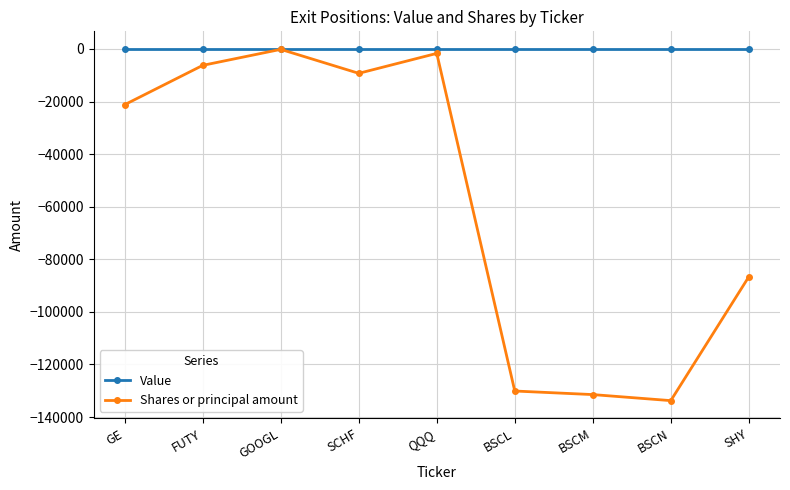

True or false: Shares or principal amount has more than 1 interior local peaks.

True